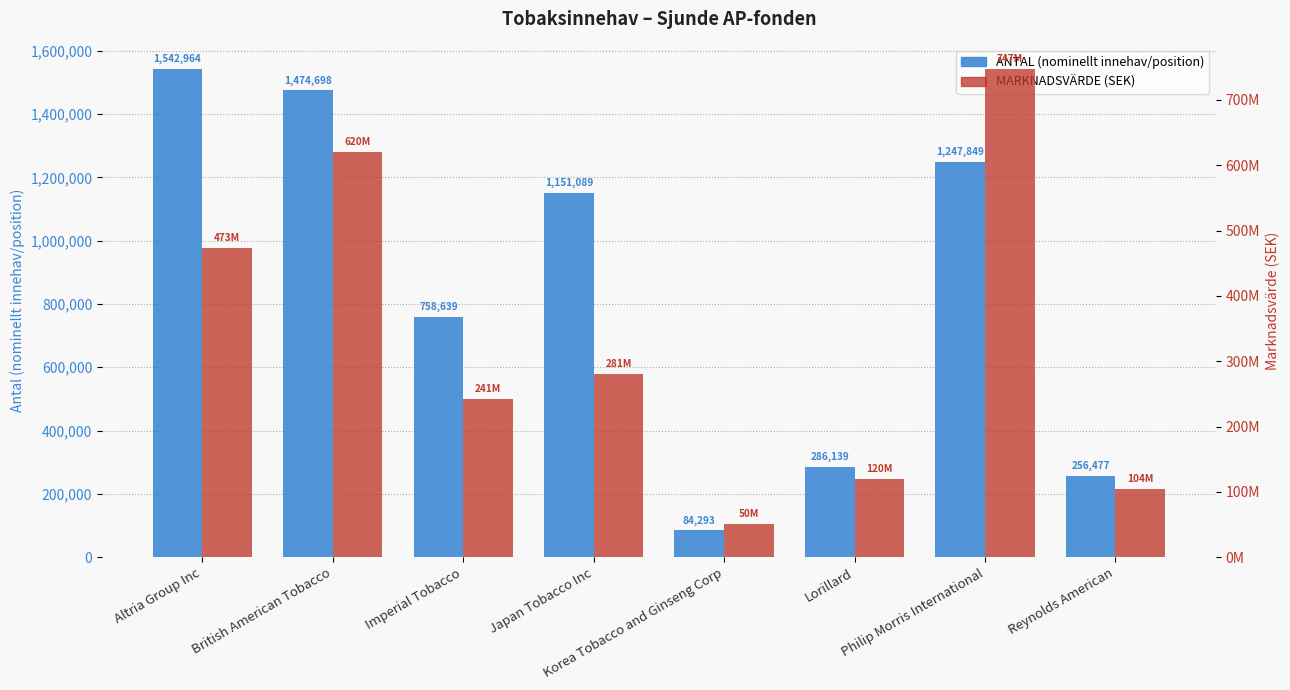

How many categories are shown in the chart?

8